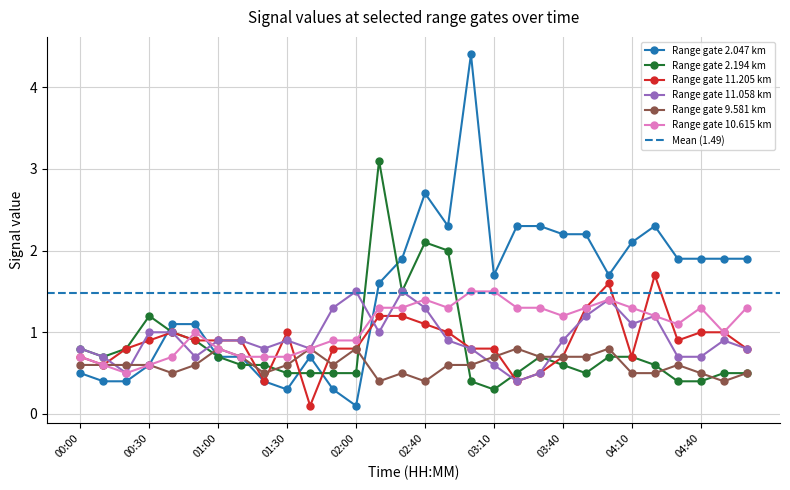

List the series in order of their peak value, lowest first.

9.581, 11.058, 10.615, 11.205, 2.194, 2.047